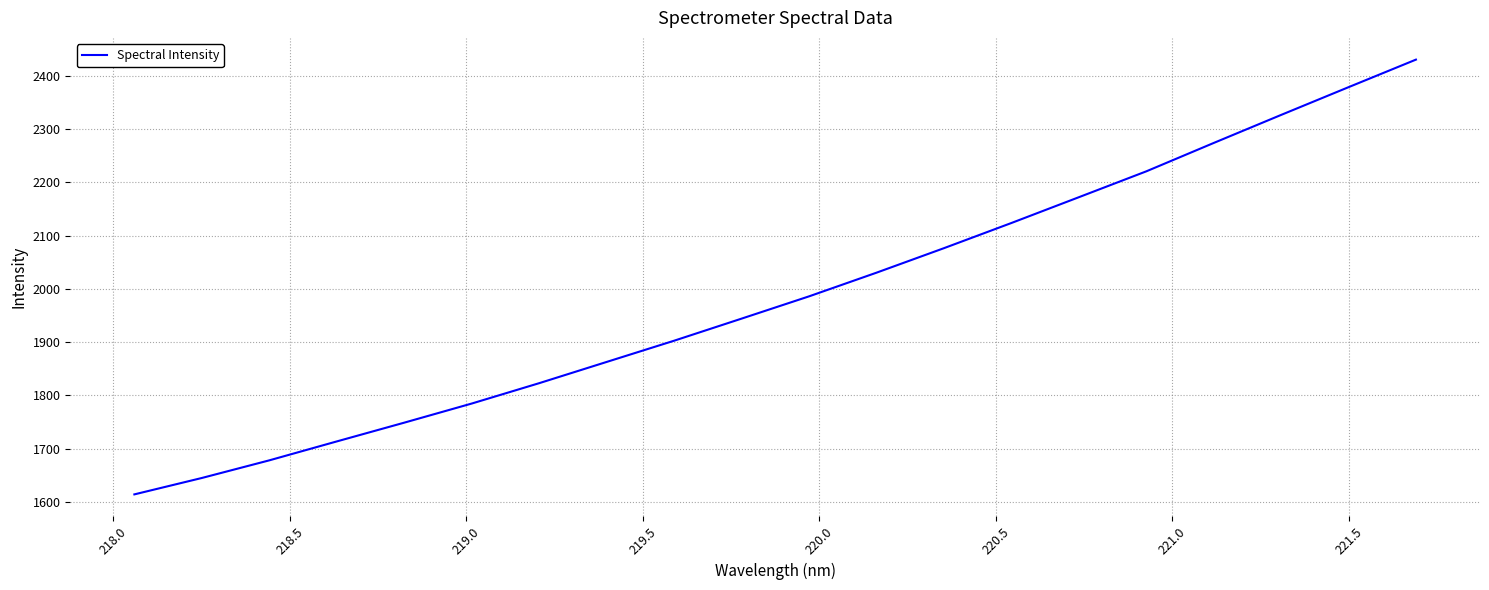

What is the minimum value shown in the chart?

1614.3